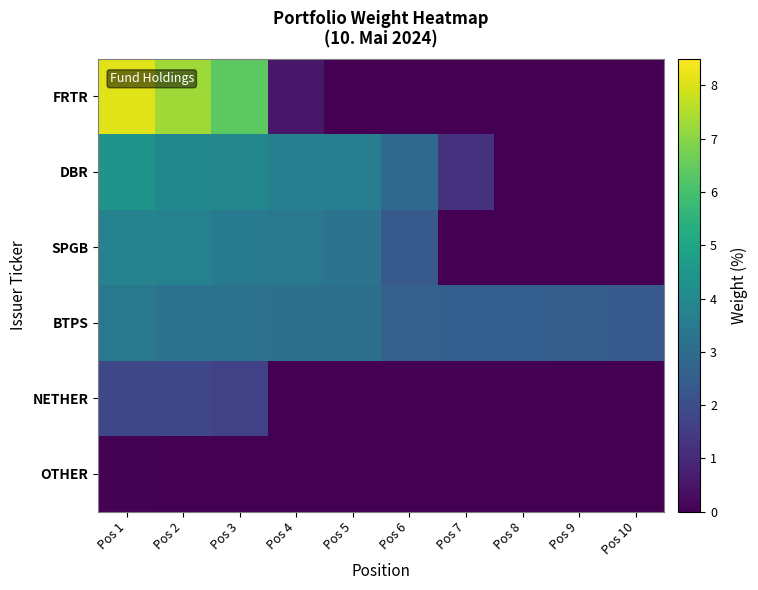

How many data points does each series have?

10